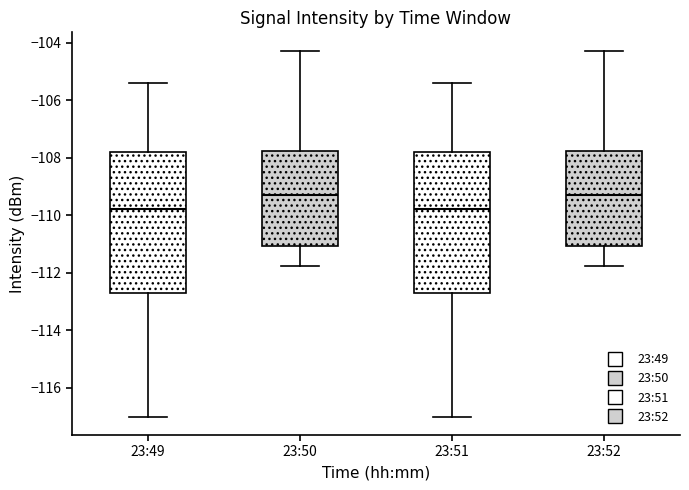

Reading left to right, read every box against the y-axis: the position of its median line, the range the box covers, and the ends of its whiskers. The values are not printed on the chart, so give them approximately, as read against the axis.

23:49: median -109.8, box -112.8 to -107.8, whiskers -117.0 to -105.4
23:50: median -109.4, box -111.0 to -107.8, whiskers -111.8 to -104.2
23:51: median -109.8, box -112.8 to -107.8, whiskers -117.0 to -105.4
23:52: median -109.4, box -111.0 to -107.8, whiskers -111.8 to -104.2